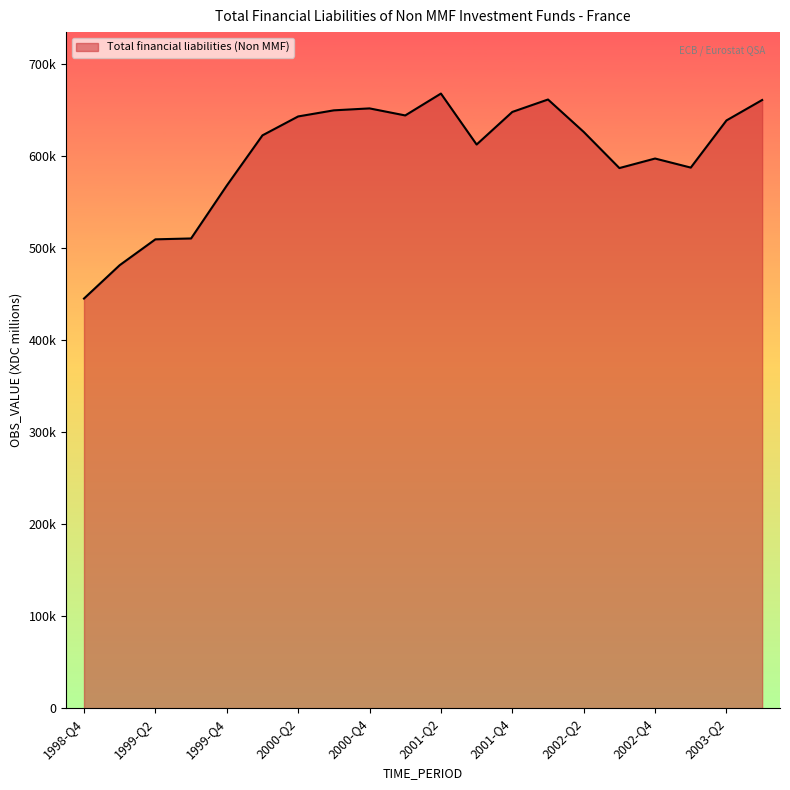

What is the smallest value displayed?

445021